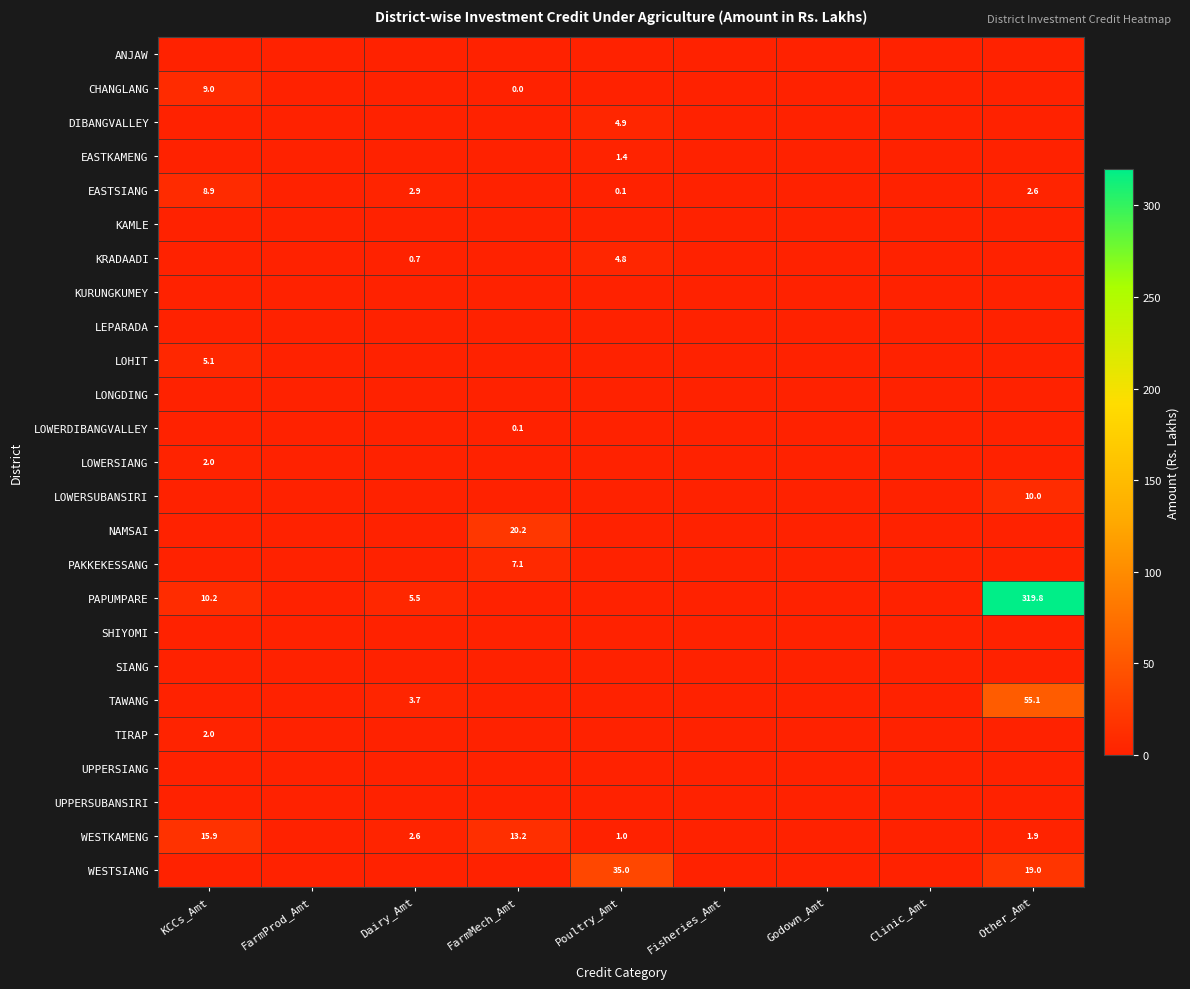

The PAKKEKESSANG series shows 7.1 at FarmMech_Amt. True or false?

True